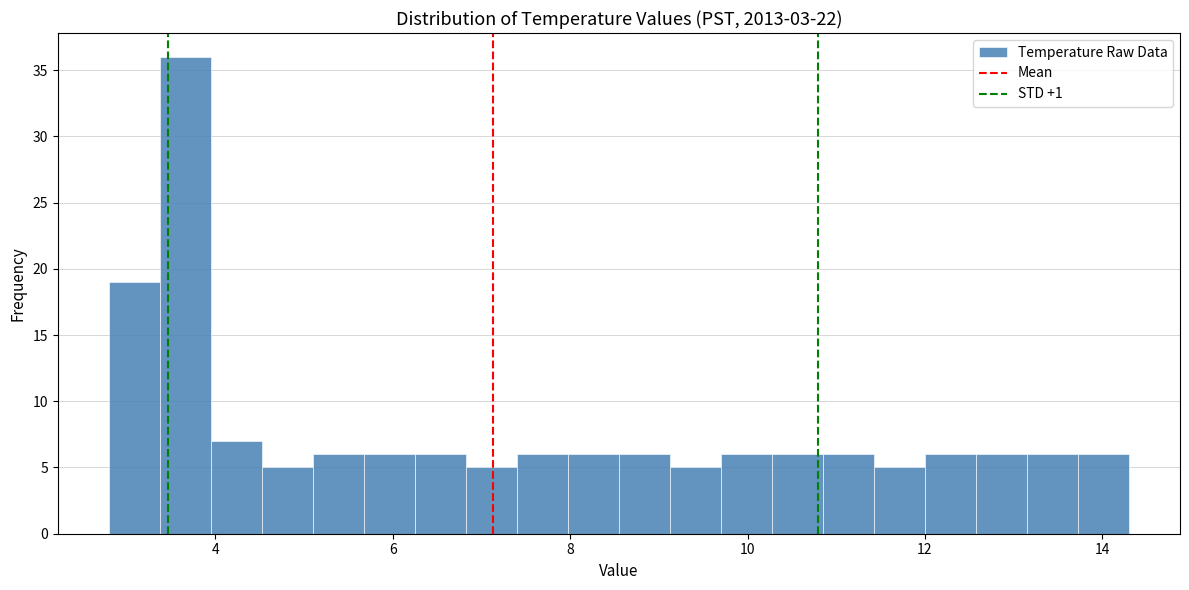

Read against the x-axis, roughly where is the centre of the tallest bar?

3.6